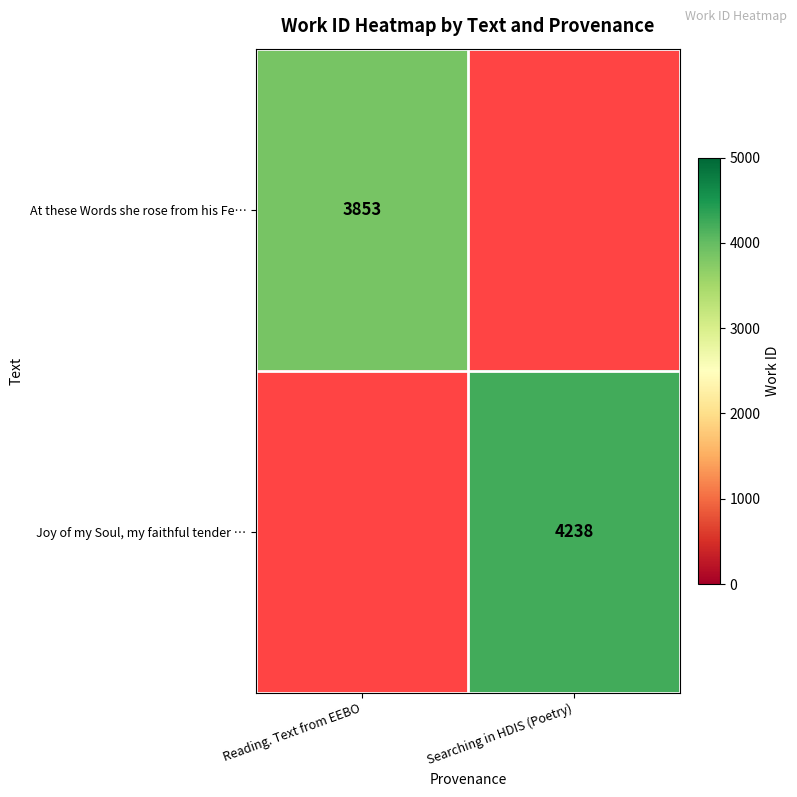

Which label corresponds to the smallest value in the chart?

Reading. Text from EEBO